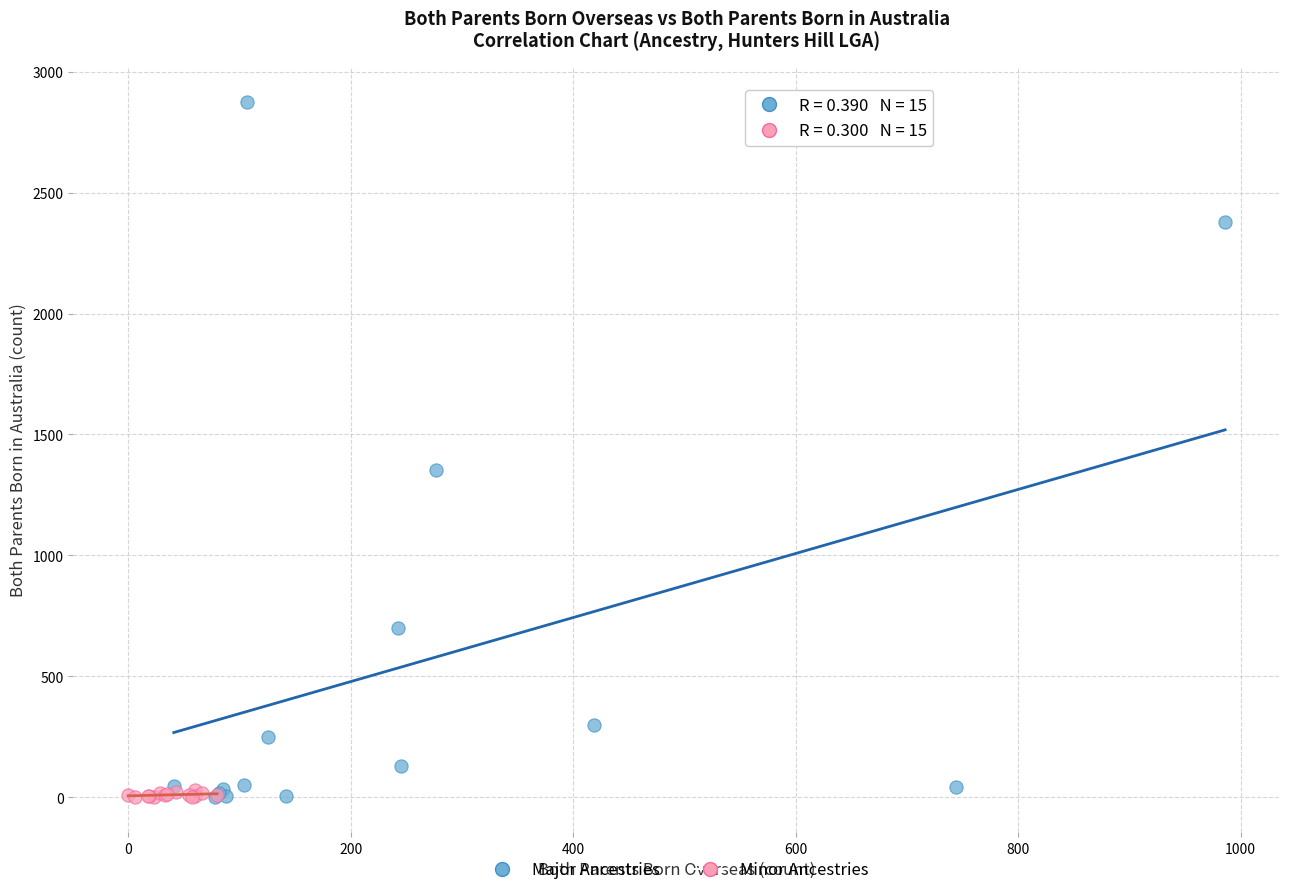

Which series has the largest Y range (max minus min)?

Major Ancestries